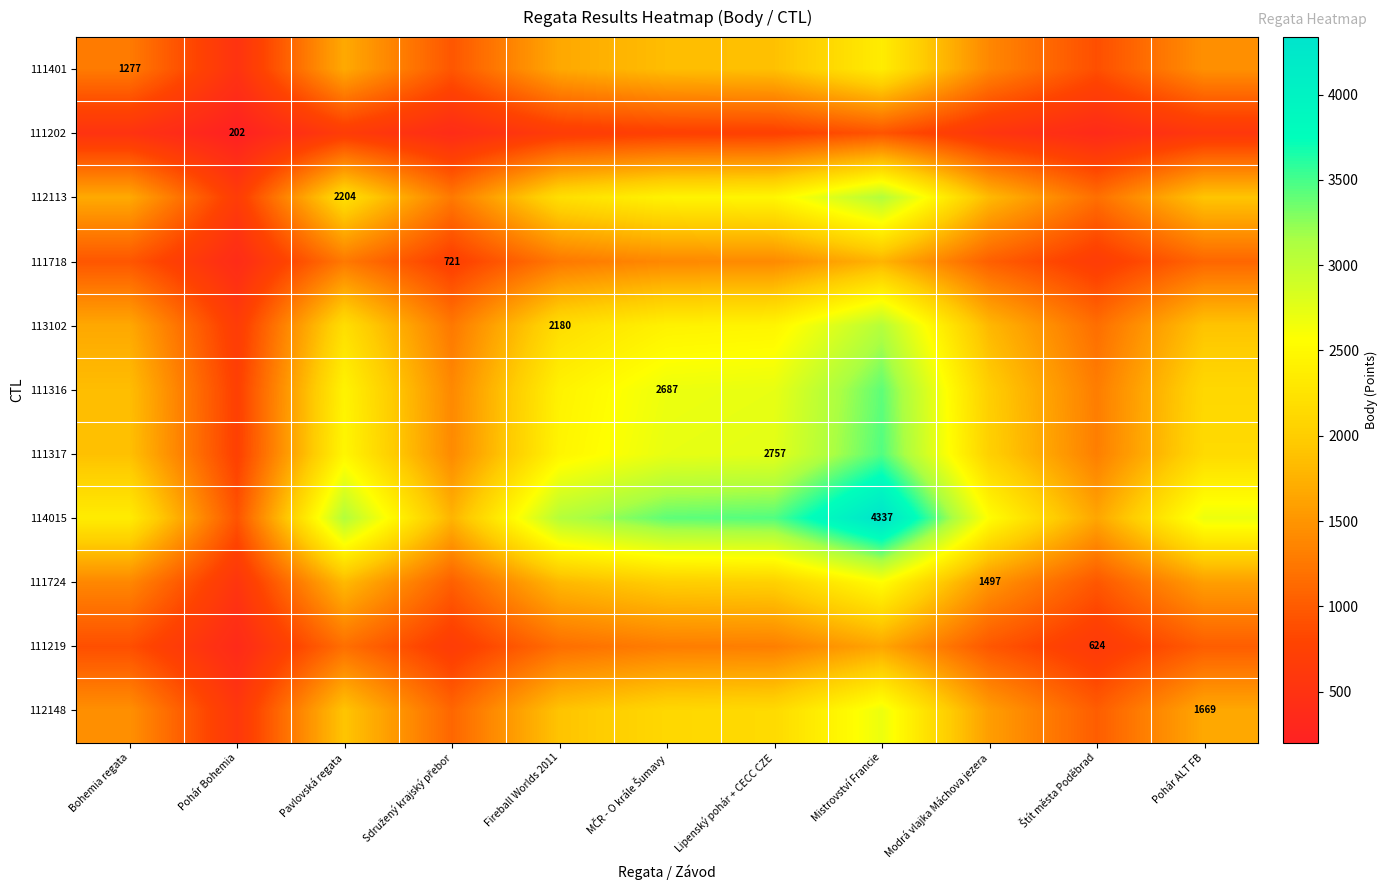

What is the greatest value displayed?

4337.0